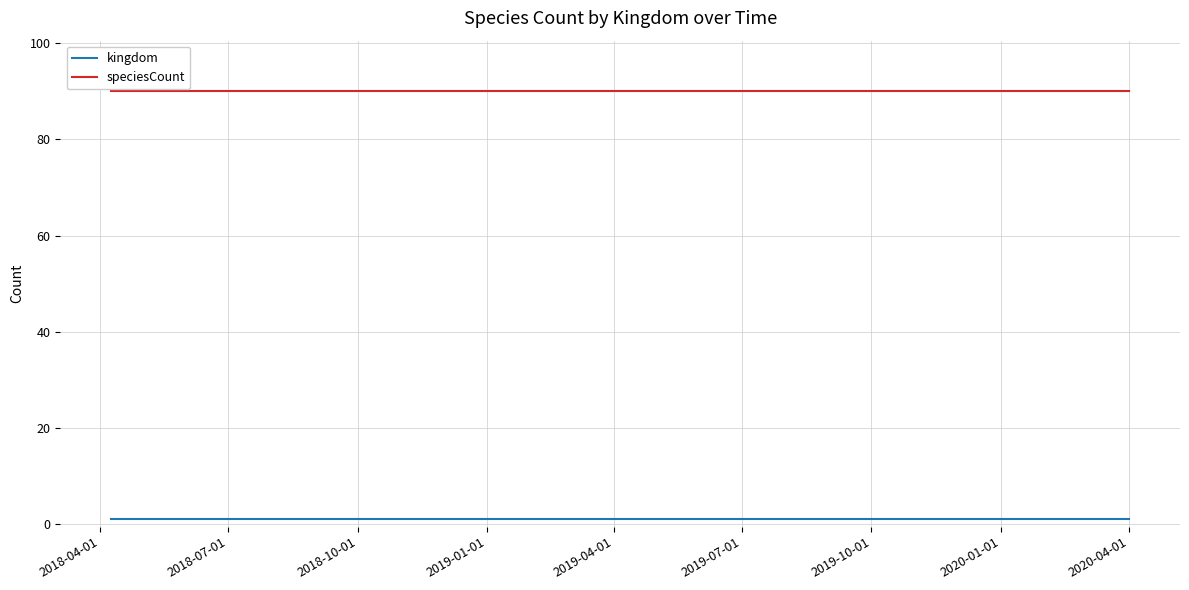

Which series has the largest total across all categories?

speciesCount